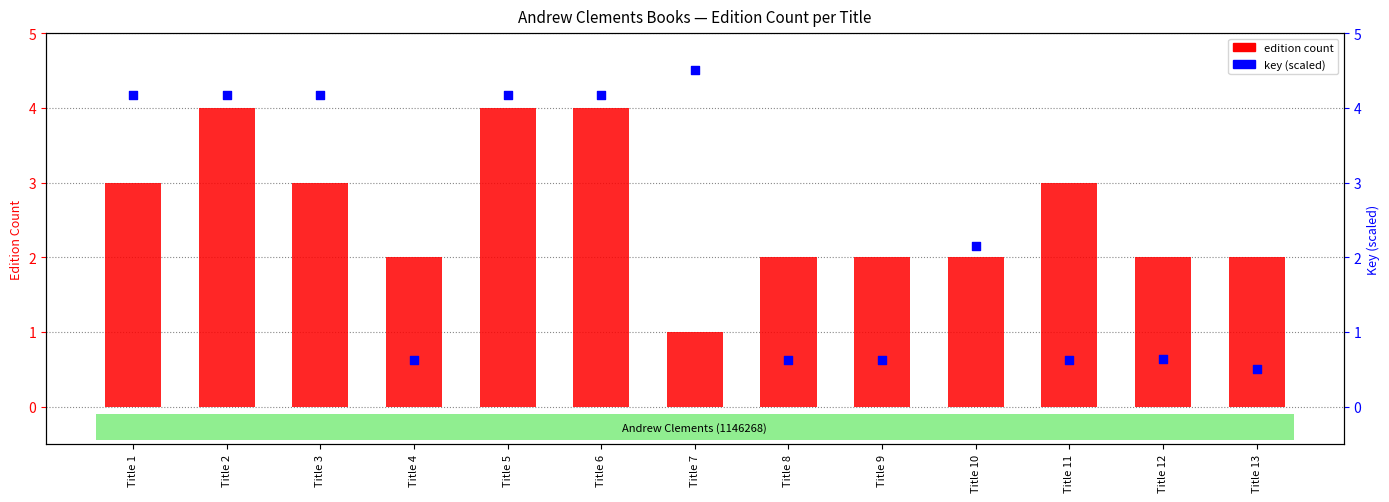

What are all the series names shown in the legend?

edition count, key (scaled)